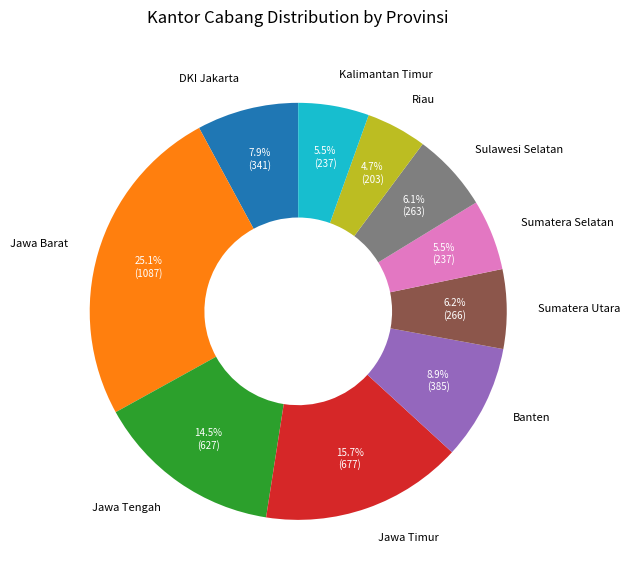

To the nearest percent, what is the difference between the largest and smallest slice percentages?

20%